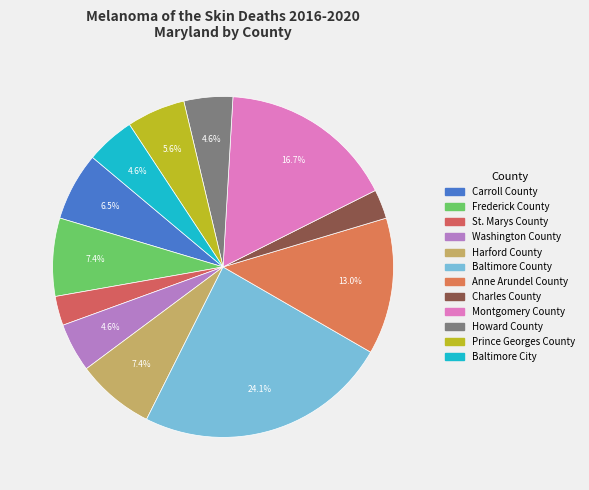

The Washington County slice represents 5% of the pie. True or false?

True